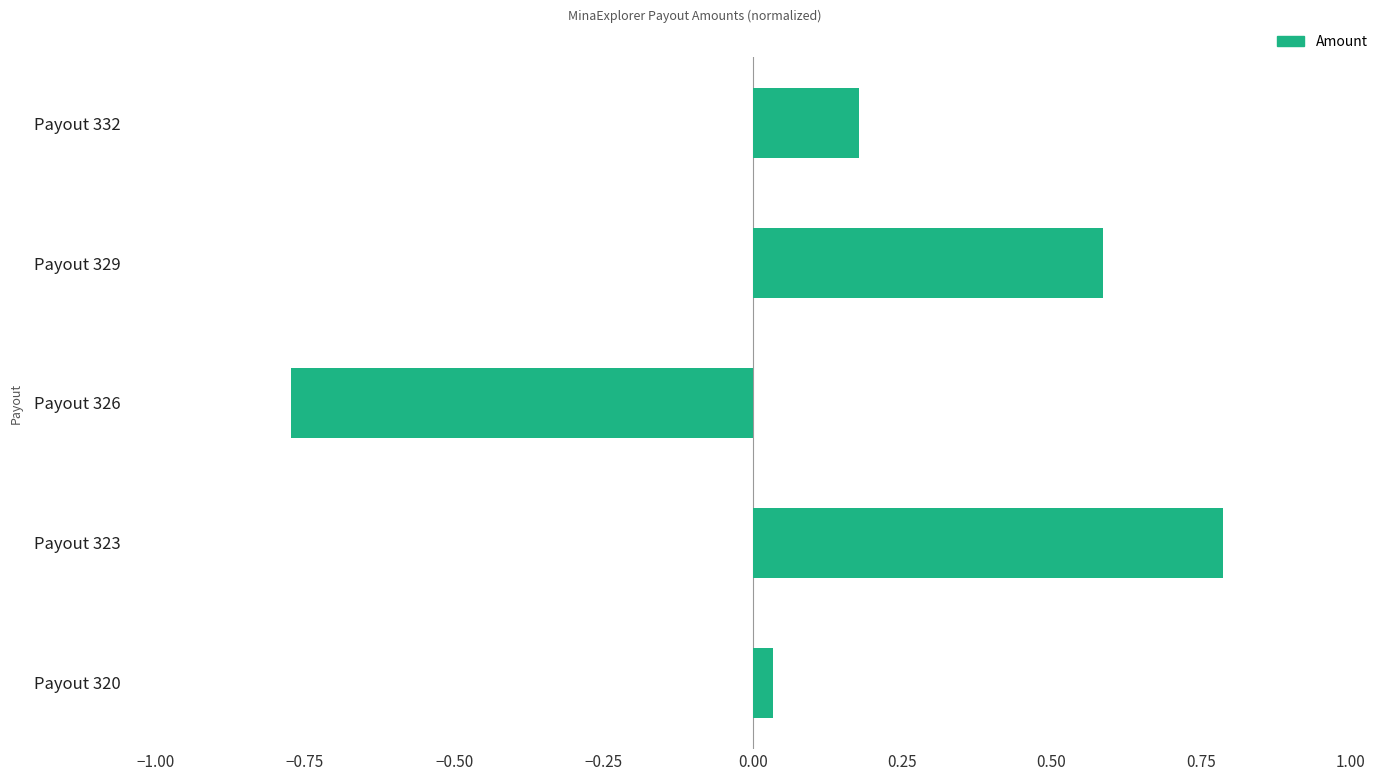

What is the difference between the maximum and minimum values?

1.6